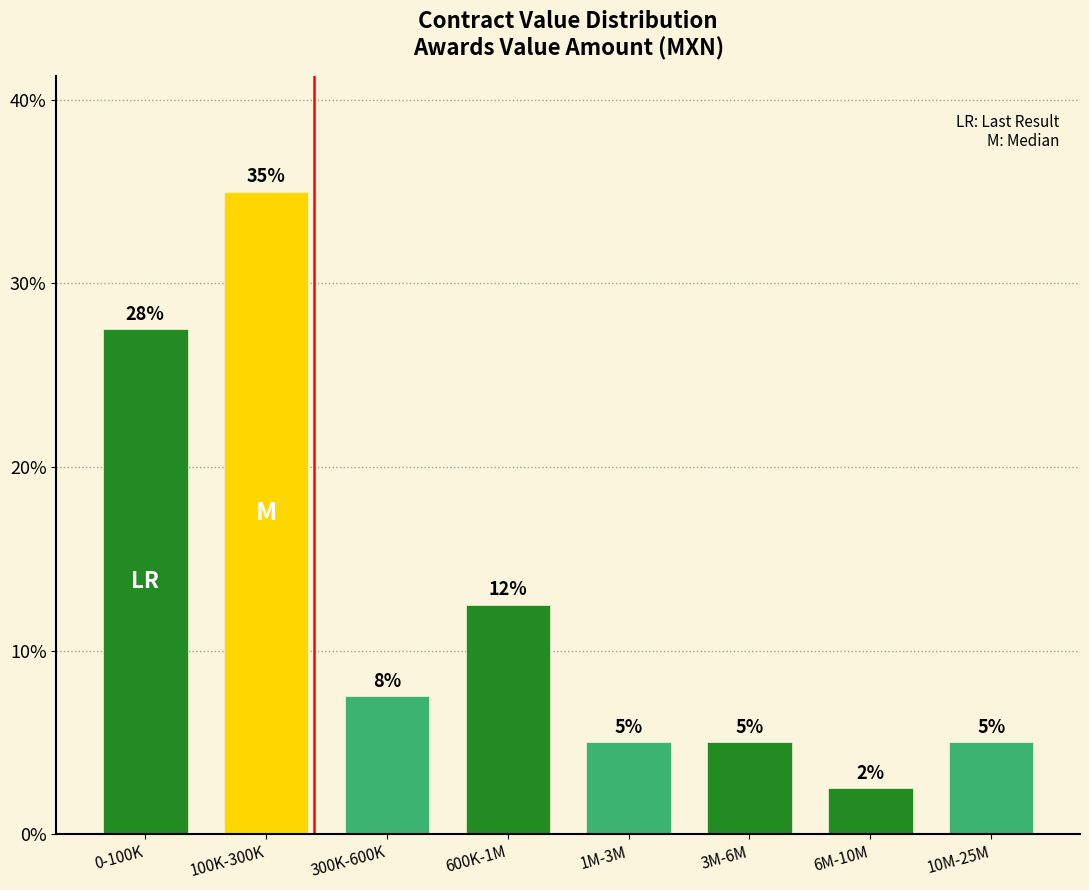

At which category does the chart reach its peak across all series?

100K-300K